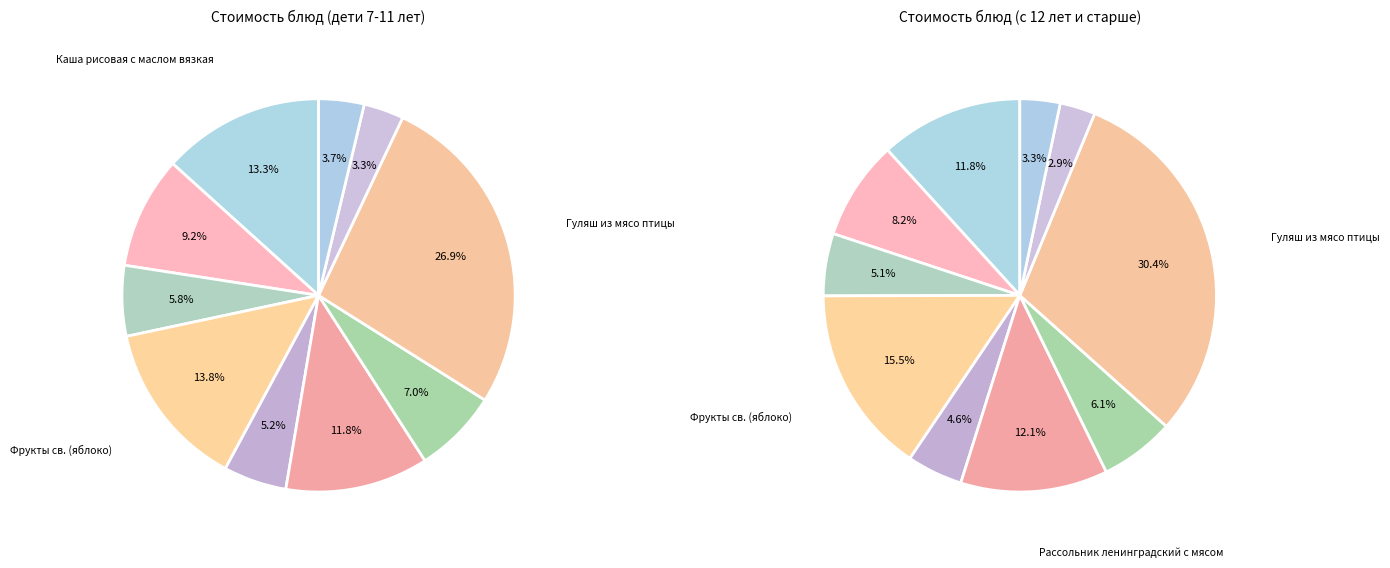

True or false: Фрукты св. (яблоко) accounts for 16% of the total.

True